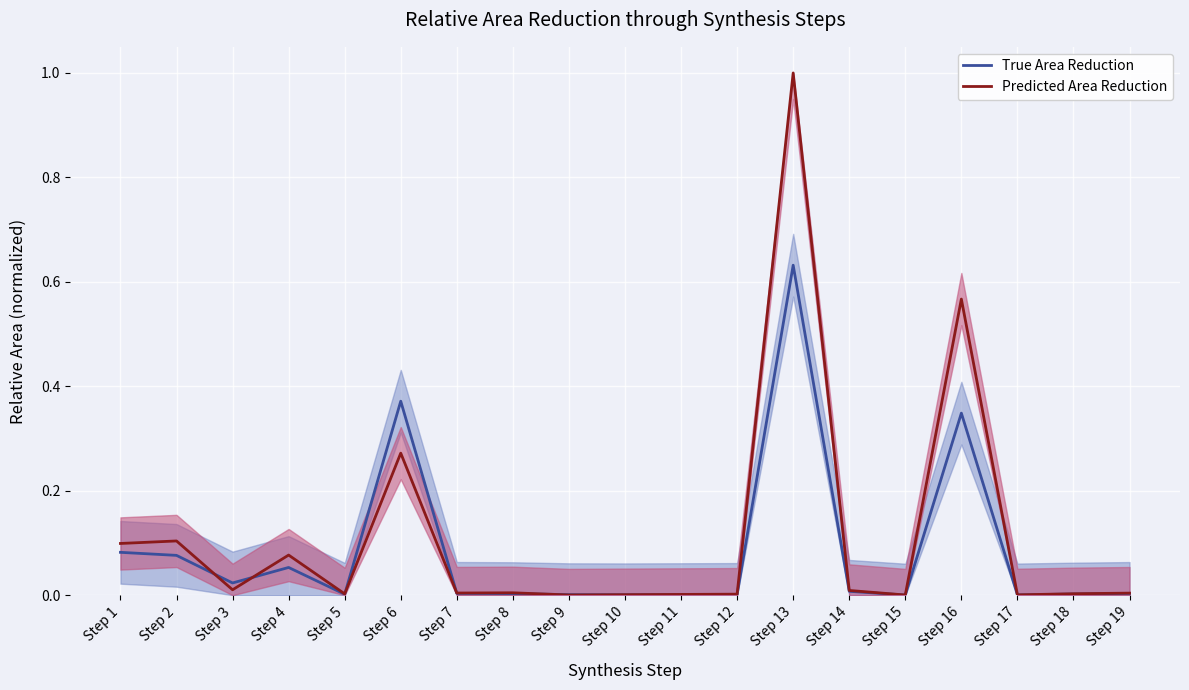

Which series has the largest range (max minus min)?

Predicted Area Reduction